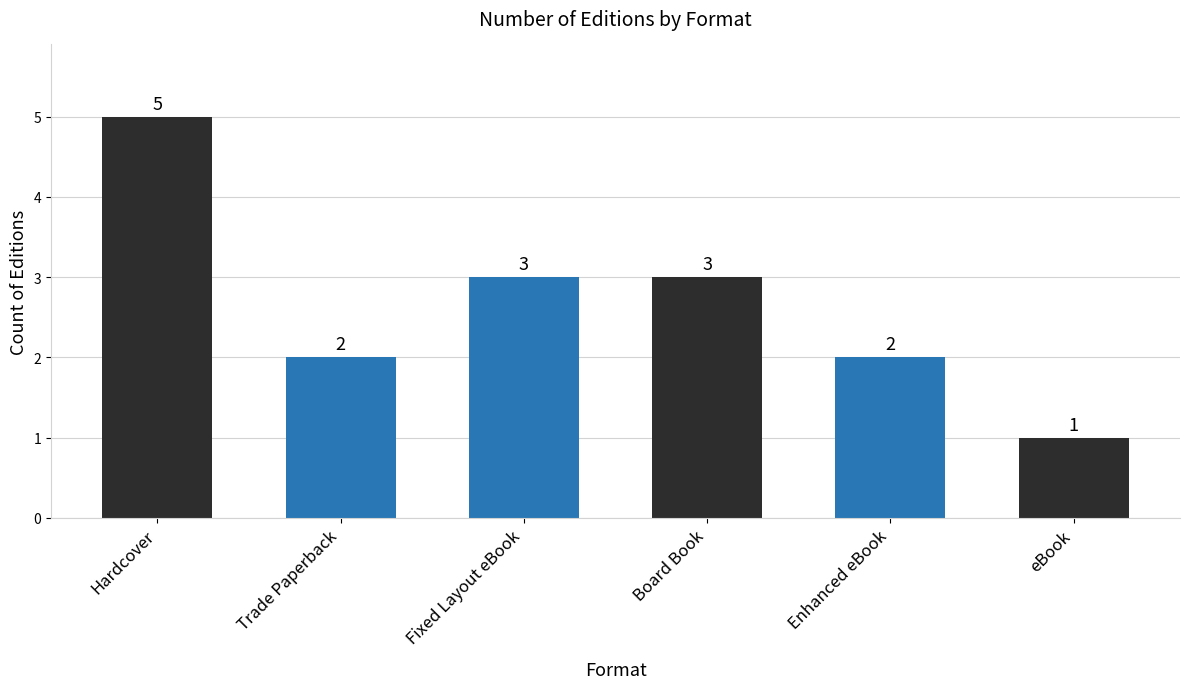

At which category does the chart reach its peak across all series?

Hardcover